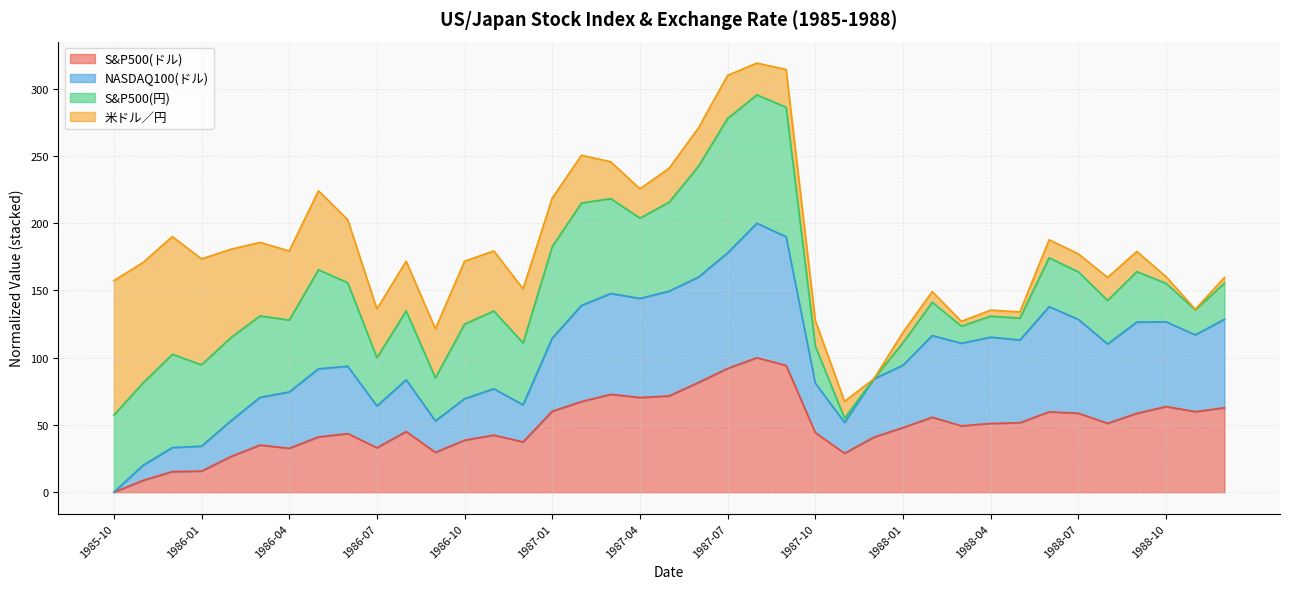

What is the total value across all series at 1986-01?

173.5